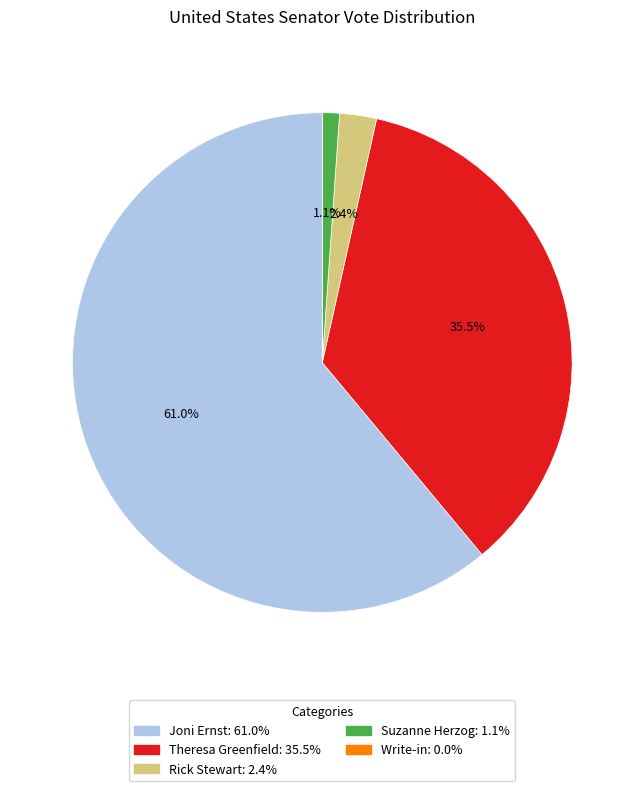

Which category accounts for the majority?

Joni Ernst